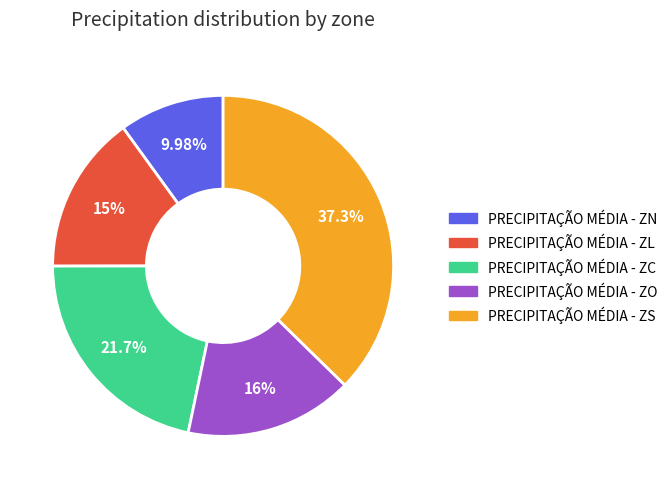

To the nearest percent, what is the difference between the PRECIPITAÇÃO MÉDIA - ZO and PRECIPITAÇÃO MÉDIA - ZS slice percentages?

21%